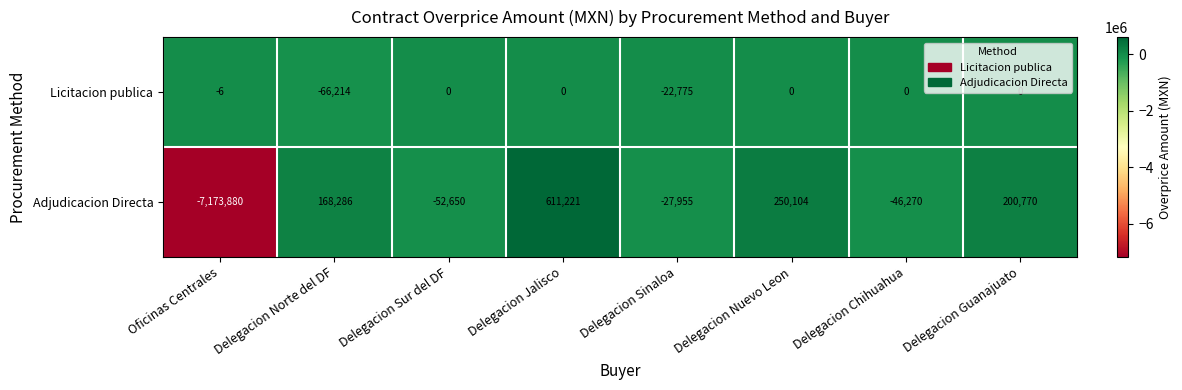

What is the average value of the Adjudicacion Directa series?

-758797